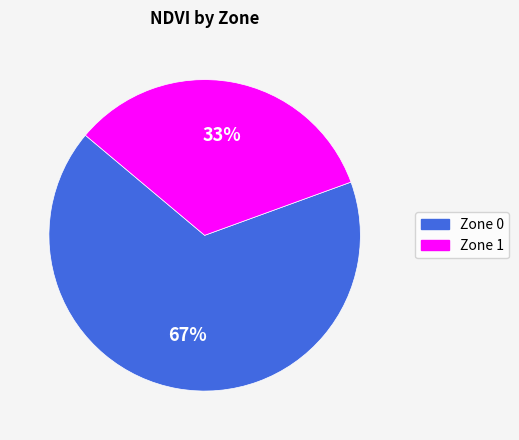

To the nearest percent, what is the average slice percentage?

50%